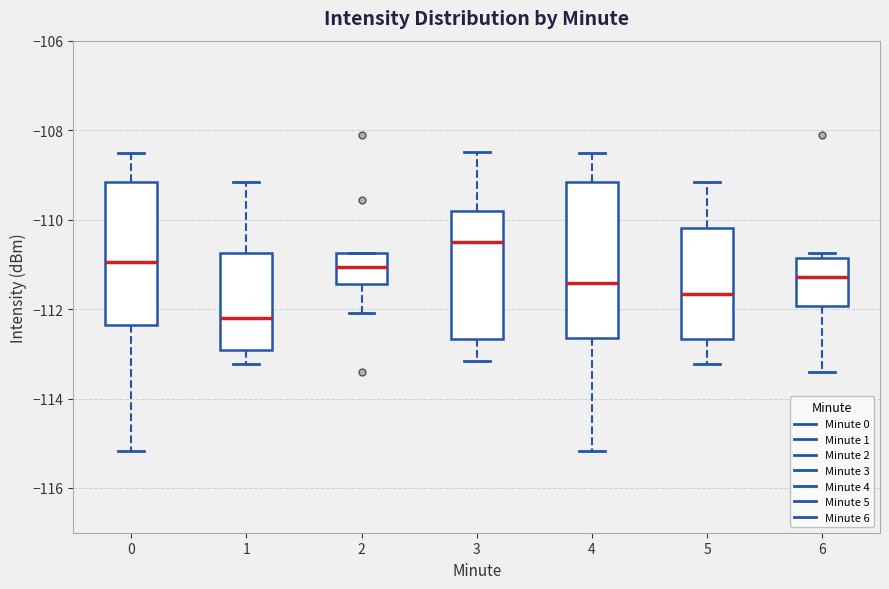

Comparing the boxes themselves (not the whiskers), which one is the tallest?

4